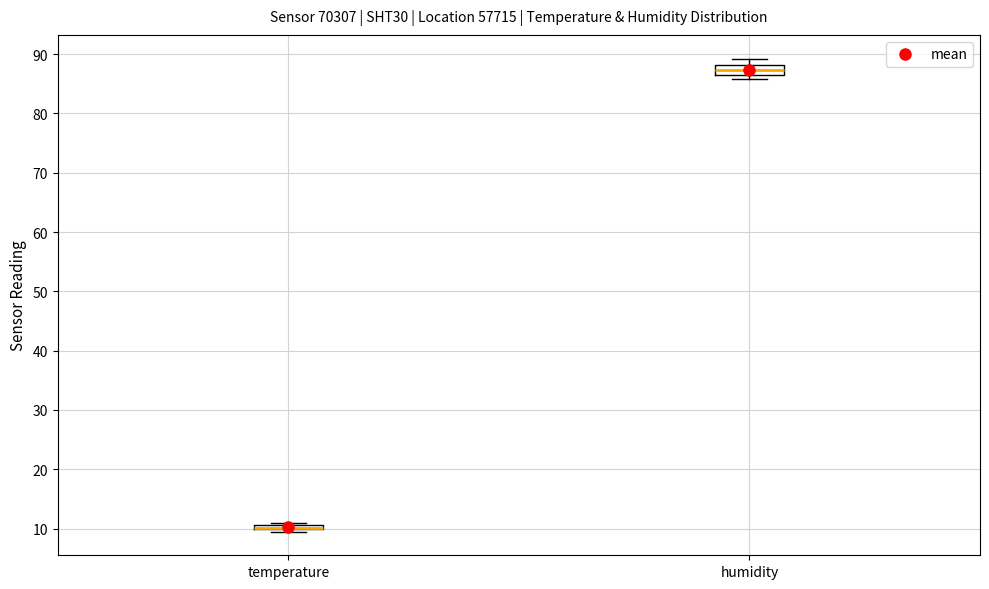

Where is the upper edge of the box for humidity on the y-axis? The values are not printed on the chart, so give them approximately, as read against the axis.

88